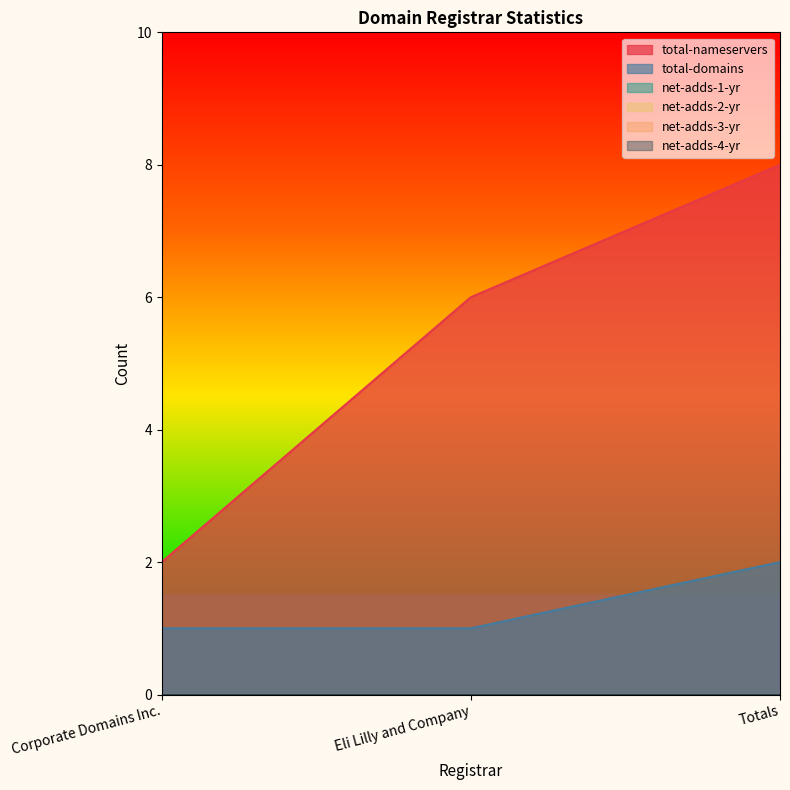

At which label is net-adds-3-yr closest to 0?

Corporate Domains Inc.